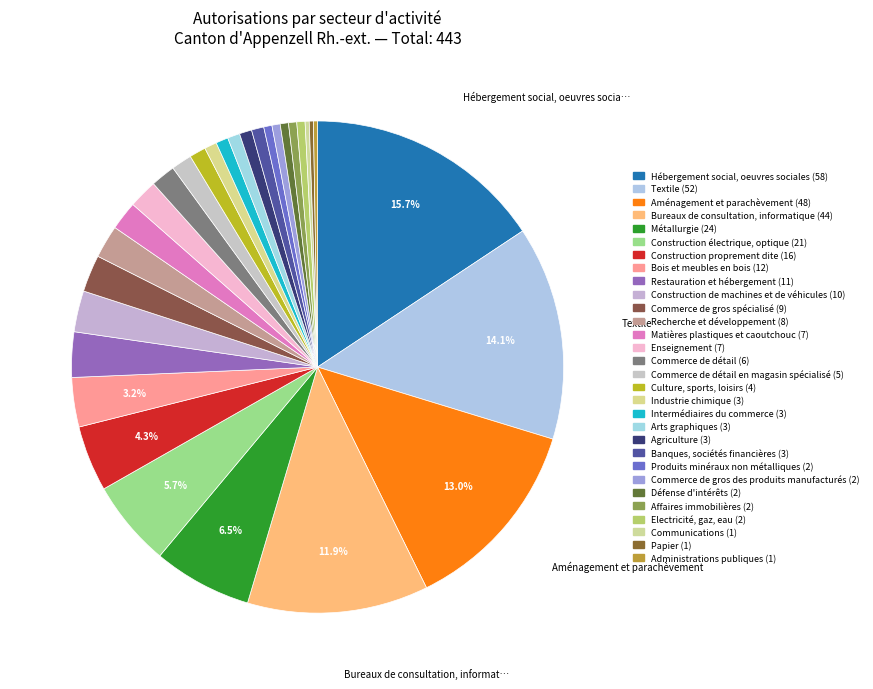

Which category has the smallest portion of the pie?

Papier